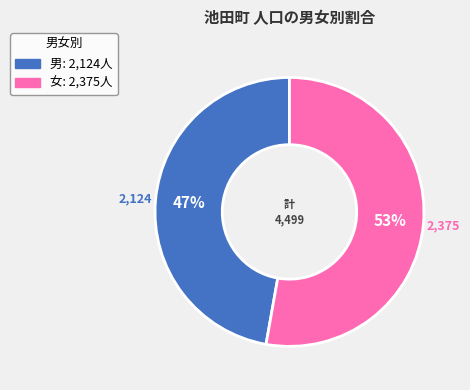

How many slices are in this pie chart?

2